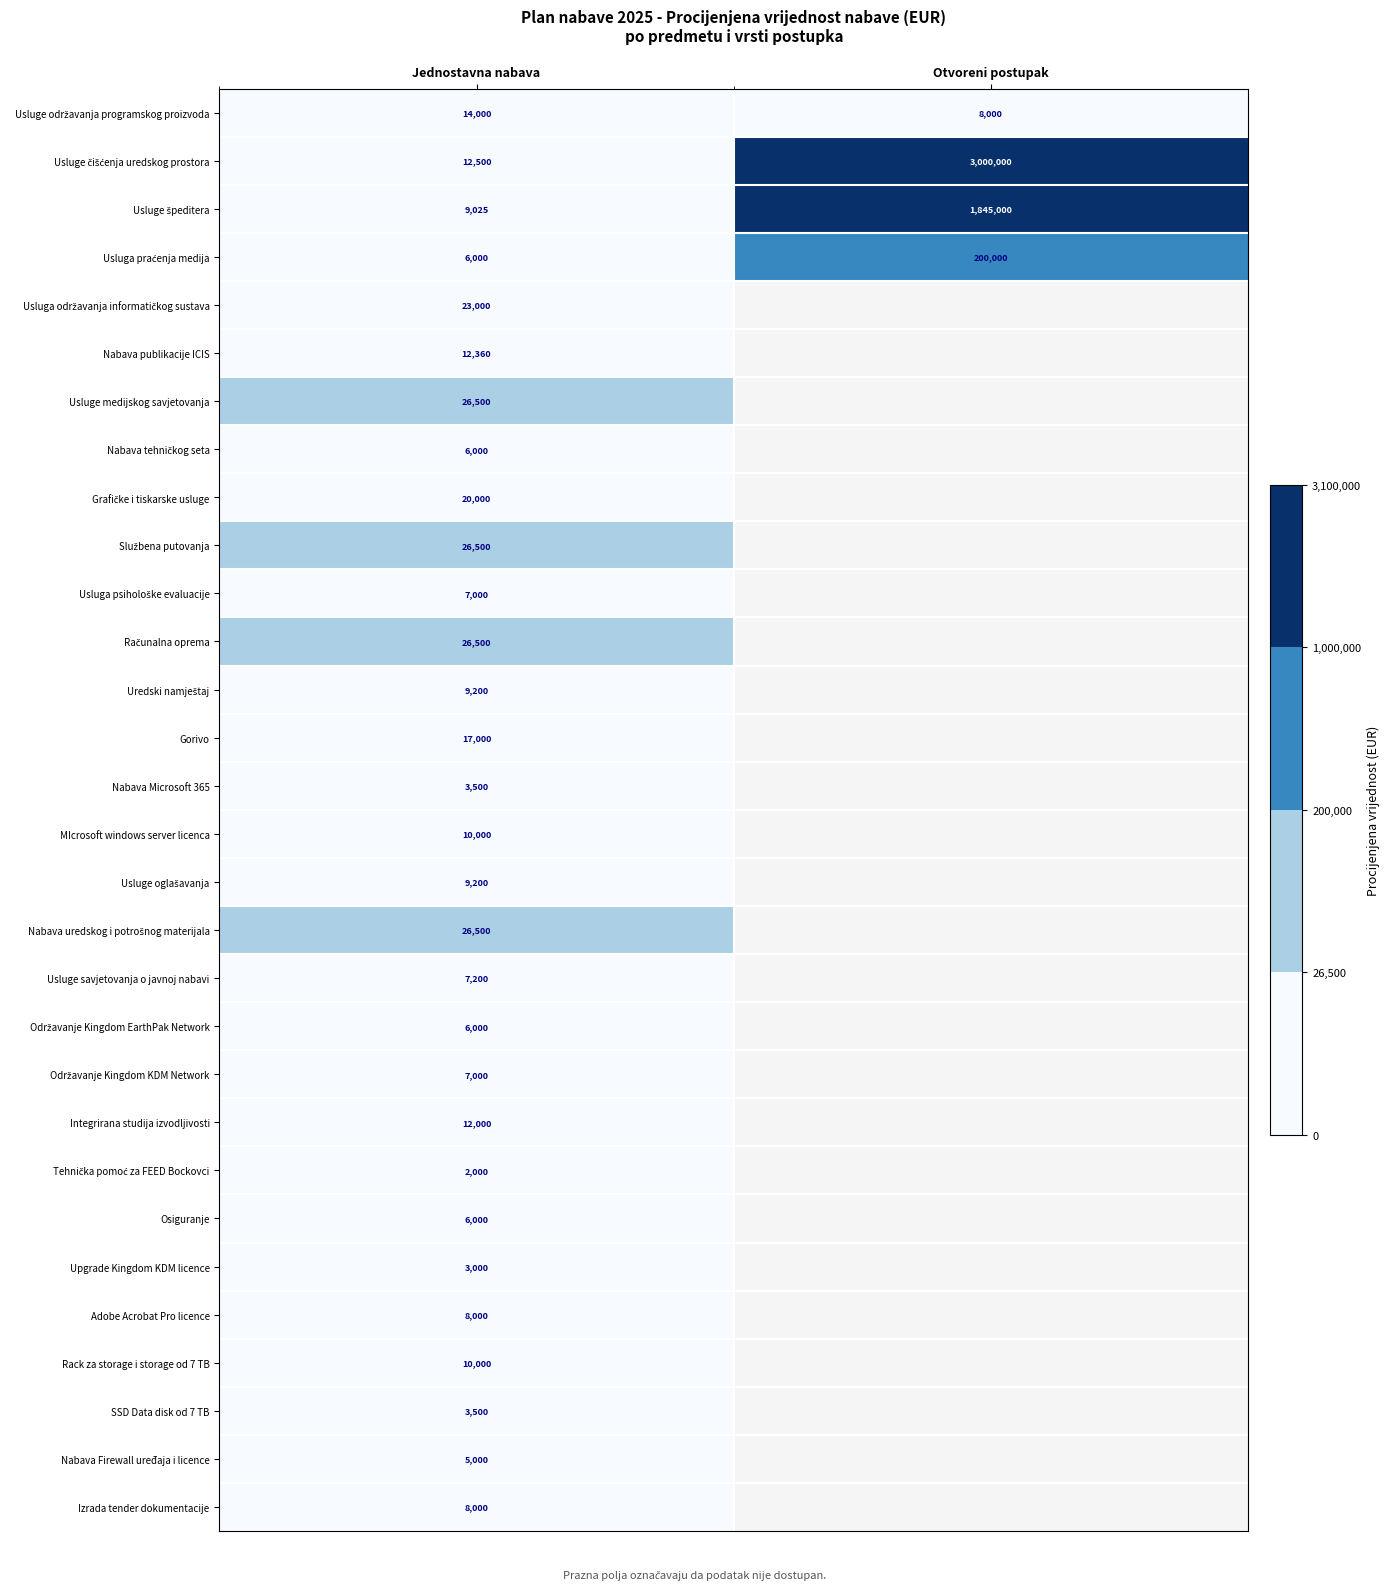

What is the spread (max minus min) of values at Jednostavna nabava?

24500